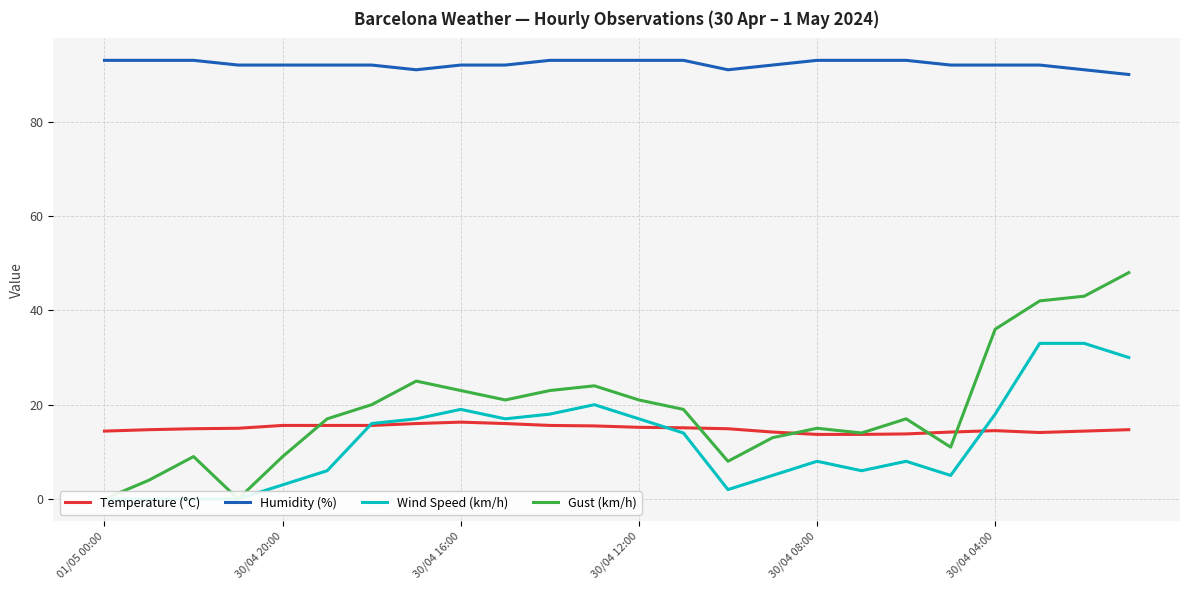

Read the Temperature (°C) value at 30/04 16:00.

16.3